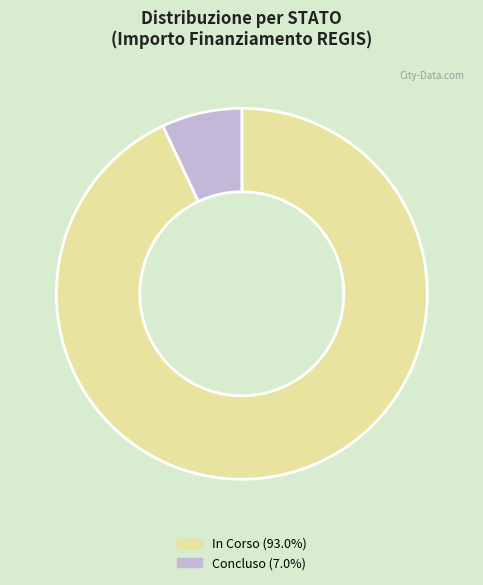

Is there any slice that represents more than half of the pie?

Yes